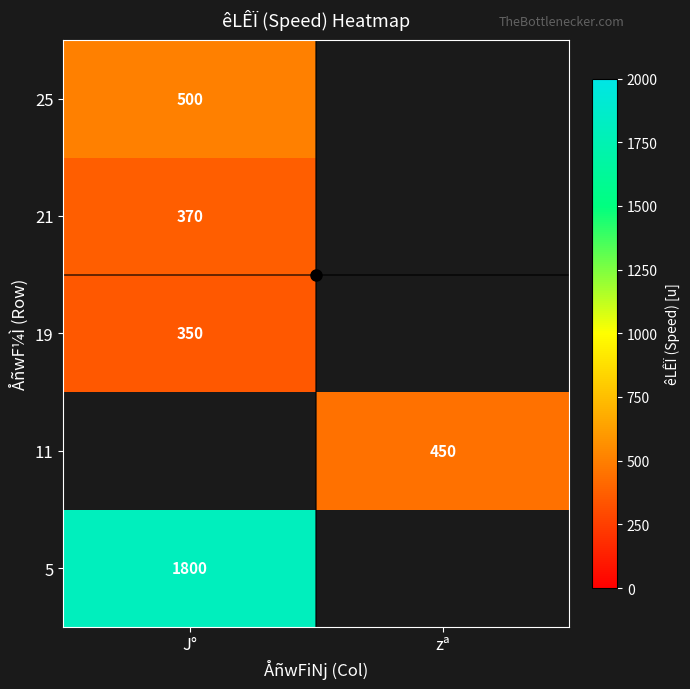

How many series are shown in this chart?

5